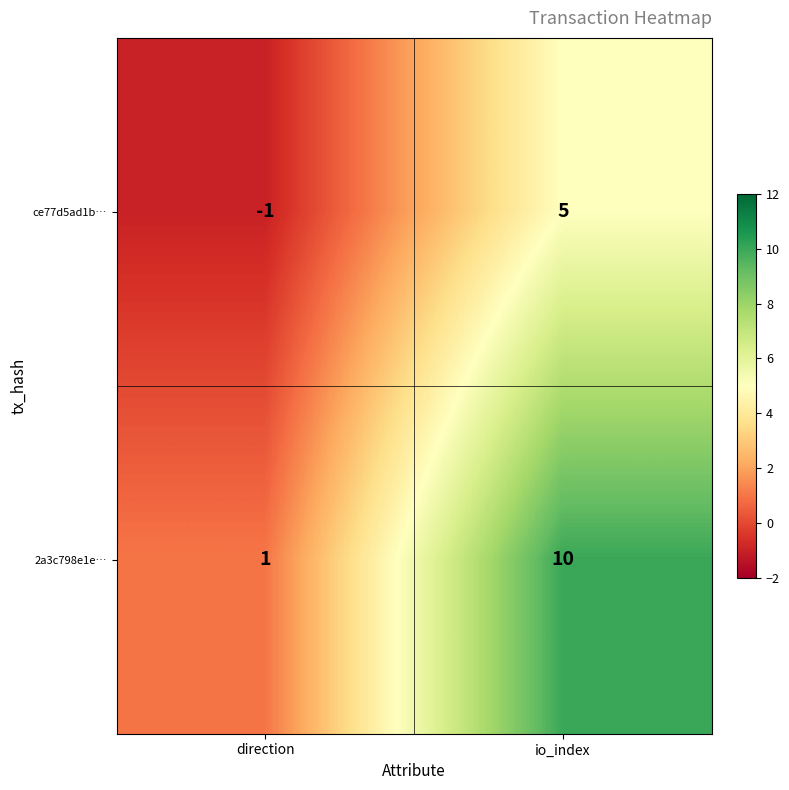

What is the spread (max minus min) of values at io_index?

5